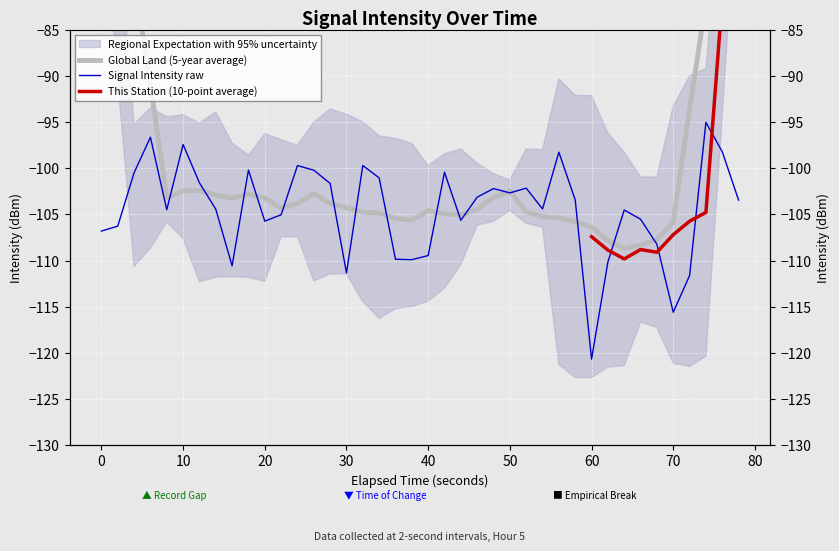

What is the difference between the maximum and minimum values?

25.7